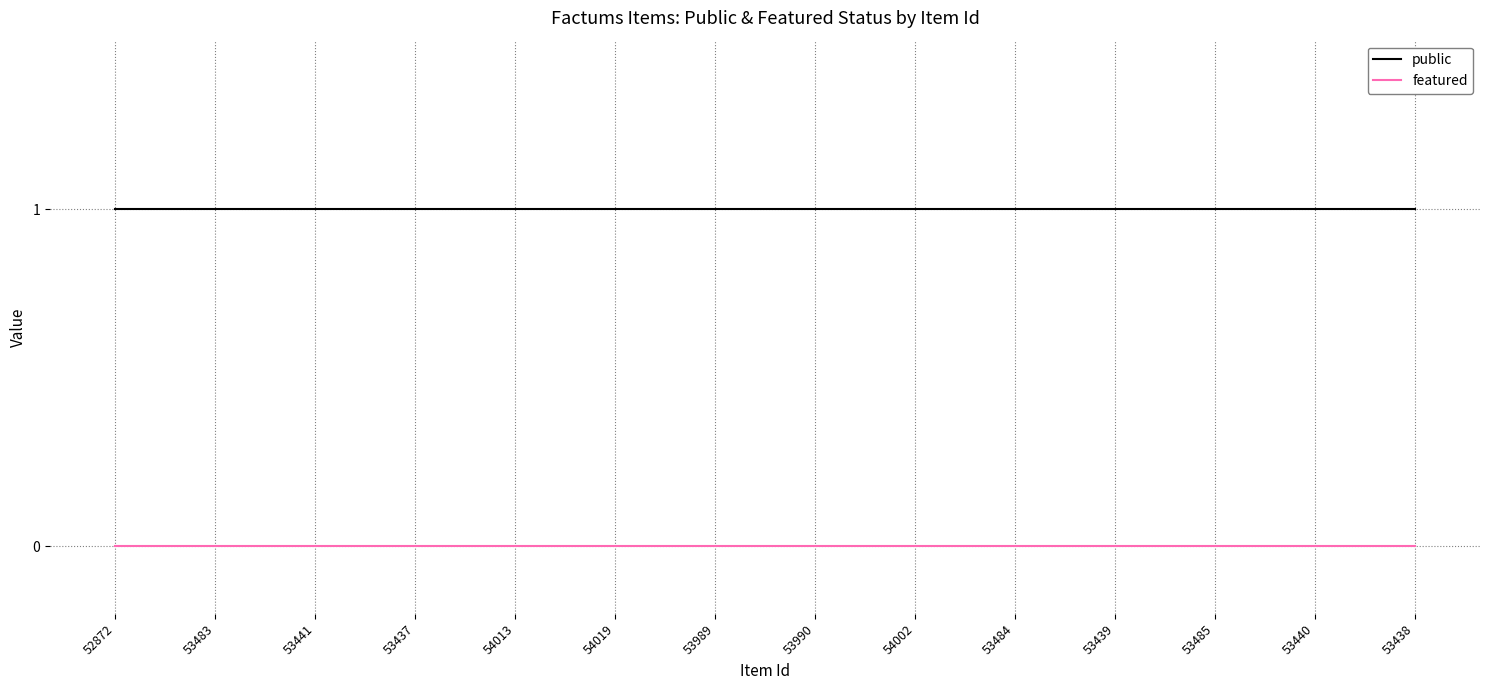

What is the average value of the public series?

1